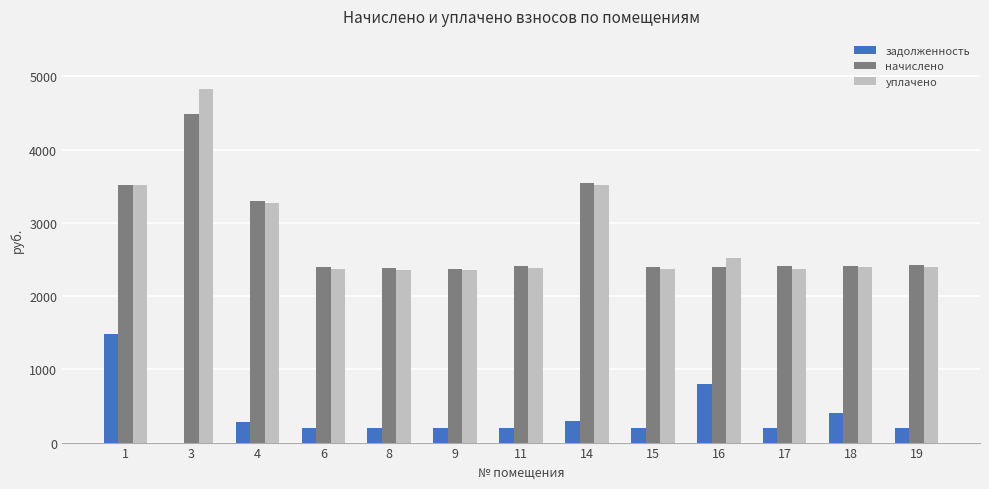

Is it true that начислено equals 2421.6 at 19?

True